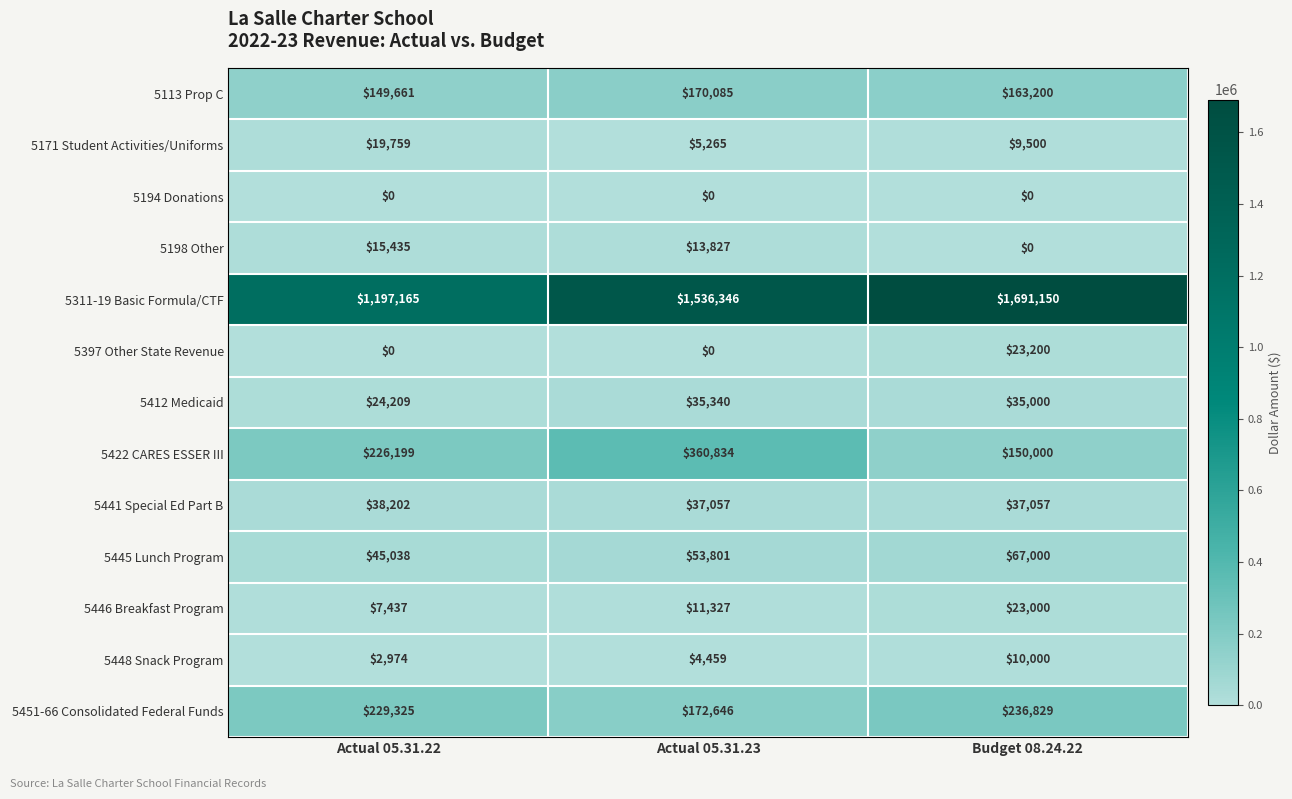

List the series in order of their peak value, highest first.

5311-19 Basic Formula/CTF, 5422 CARES ESSER III, 5451-66 Consolidated Federal Funds, 5113 Prop C, 5445 Lunch Program, 5441 Special Ed Part B, 5412 Medicaid, 5397 Other State Revenue, 5446 Breakfast Program, 5171 Student Activities/Uniforms, 5198 Other, 5448 Snack Program, 5194 Donations